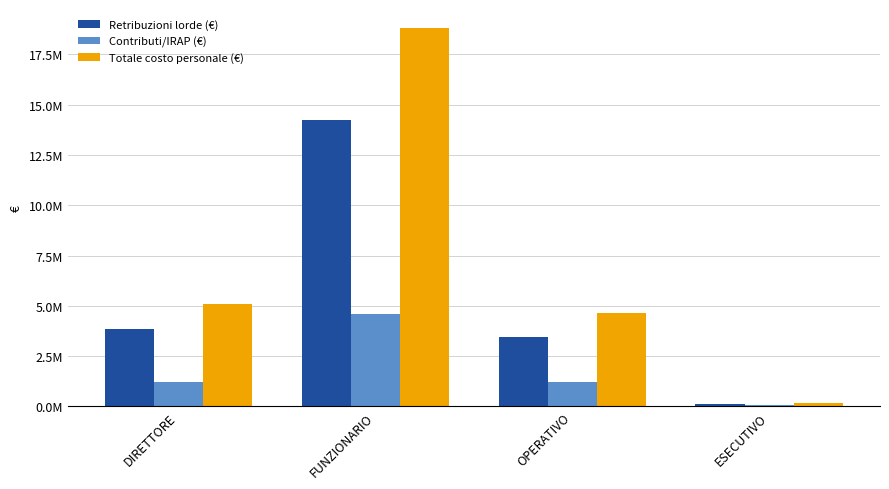

Reading right to left, extract all data points from this chart.

Retribuzioni lorde (€): ESECUTIVO=135786.8	OPERATIVO=3457974.3	FUNZIONARIO=14227369.8	DIRETTORE=3844364.4
Contributi/IRAP (€): ESECUTIVO=47694.9	OPERATIVO=1205562.0	FUNZIONARIO=4581391.7	DIRETTORE=1226748.3
Totale costo personale (€): ESECUTIVO=183481.7	OPERATIVO=4663536.3	FUNZIONARIO=18808761.4	DIRETTORE=5071112.7